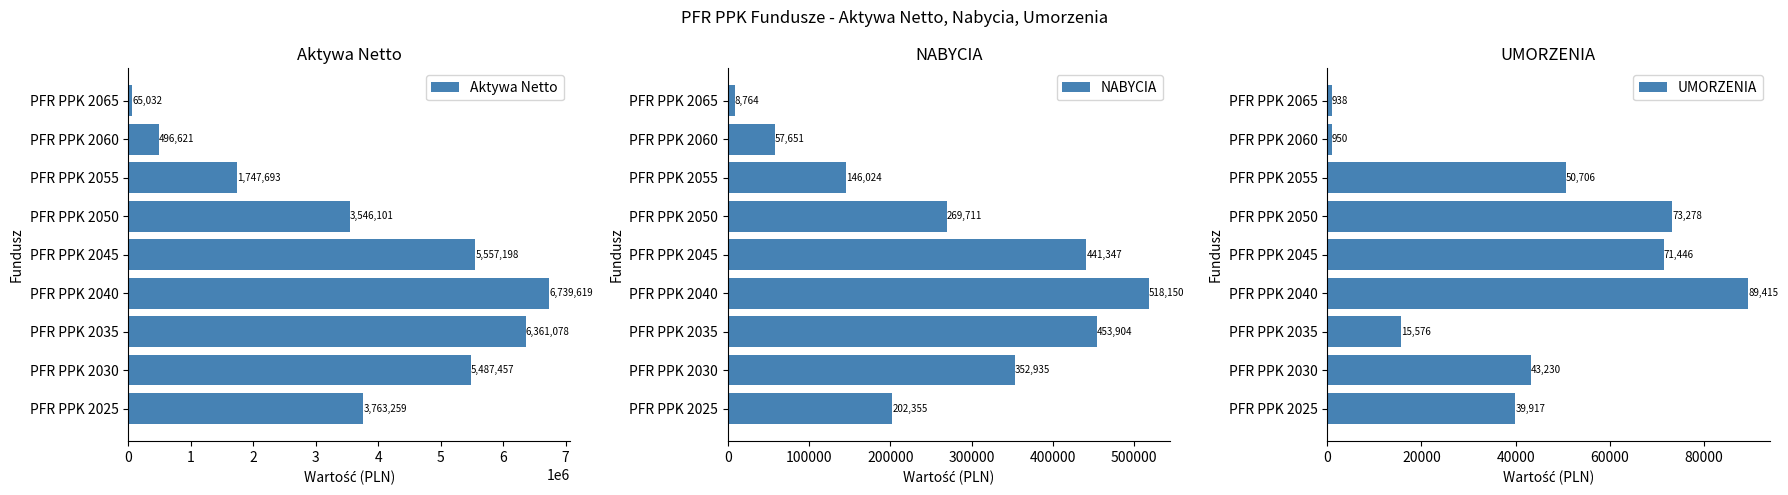

At which label does UMORZENIA reach its peak?

PFR PPK 2040